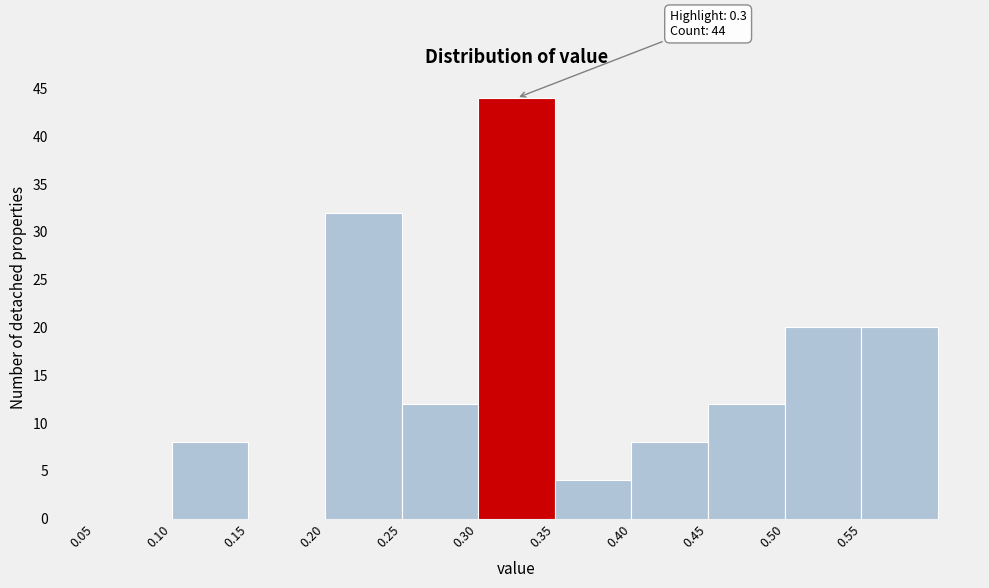

Which range on the x-axis has the tallest bar?

0.30 to 0.35